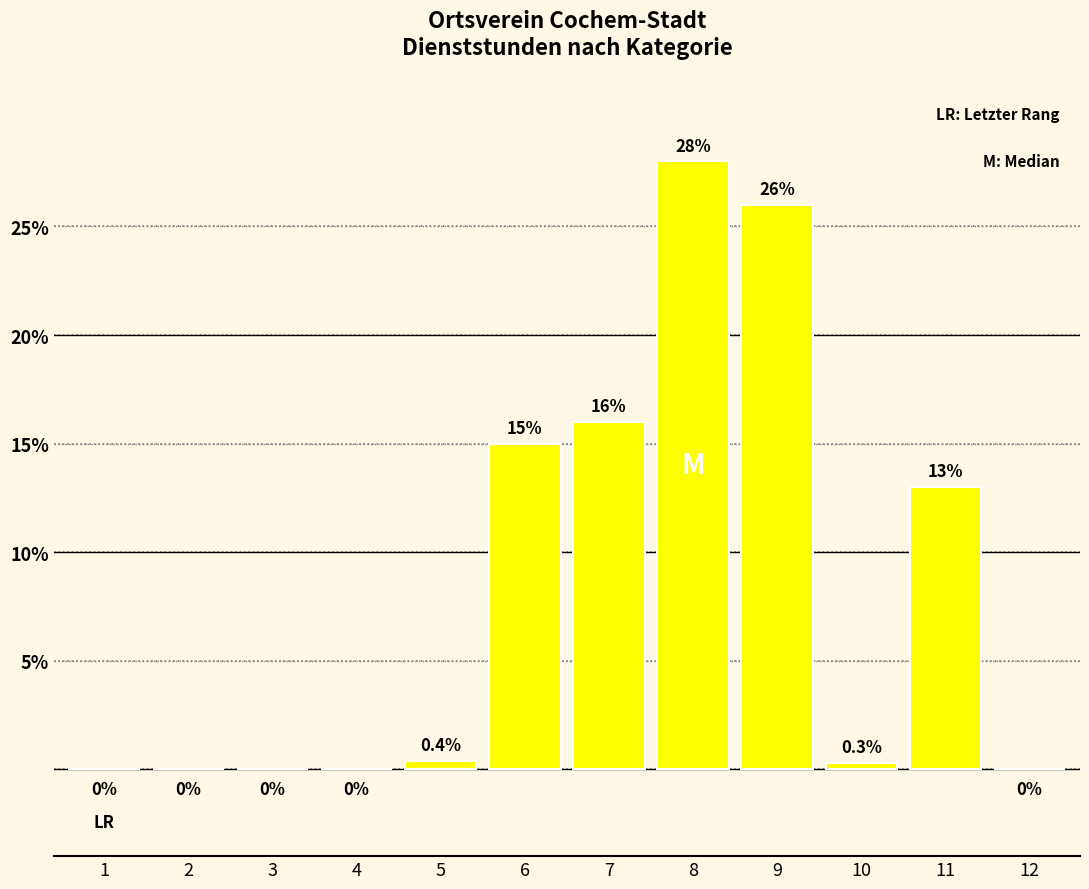

Reading right to left, list all the values displayed in this chart.

12=0.0	11=13.0	10=0.3	9=26.0	8=28.0	7=16.0	6=15.0	5=0.4	4=0.0	3=0.0	2=0.0	1=0.0